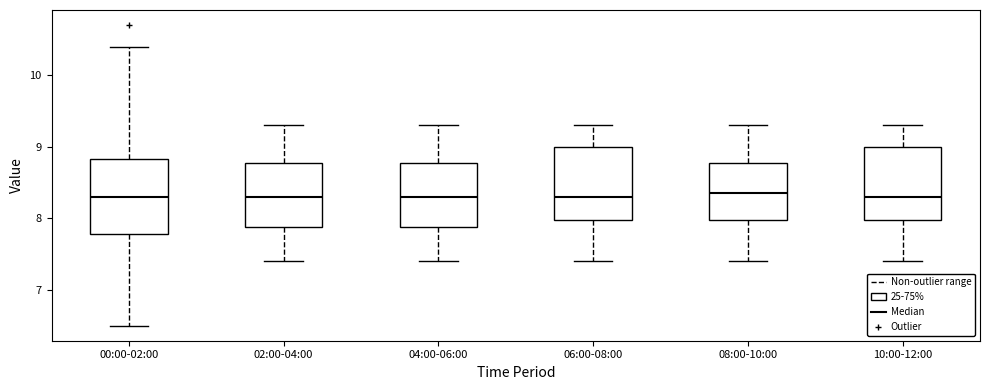

Where does the median line of the box for 10:00-12:00 sit on the y-axis? The values are not printed on the chart, so give them approximately, as read against the axis.

8.3